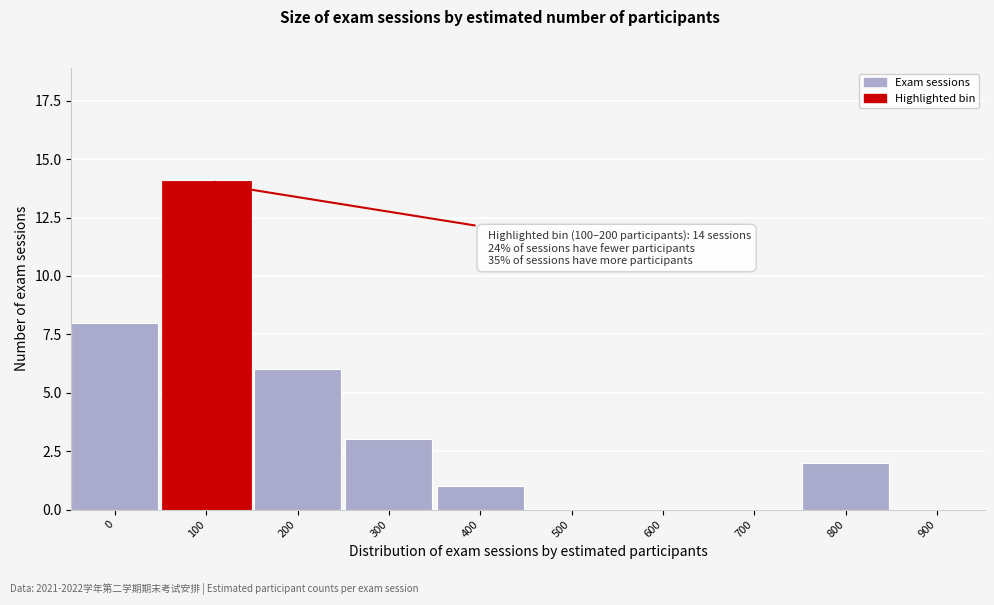

Reading left to right, what are all the values shown in this chart?

0=8	100=14	200=6	300=3	400=1	500=0	600=0	700=0	800=2	900=0